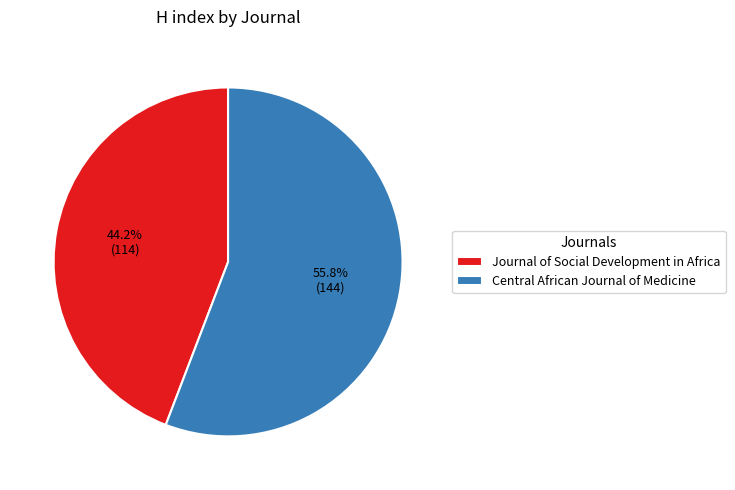

Is there any slice that represents more than half of the pie?

Yes